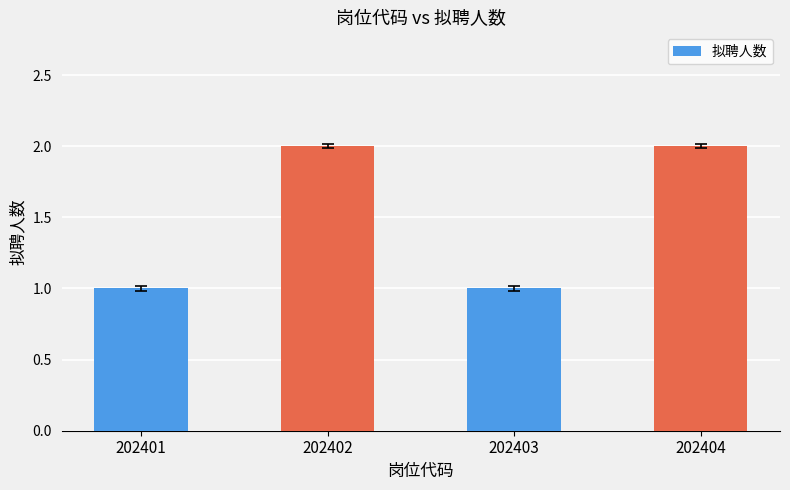

How many bars are there in total?

4